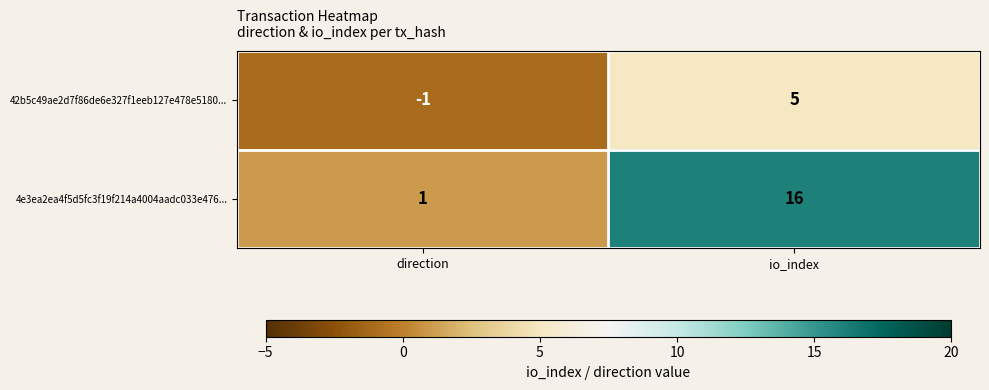

What is the difference between the maximum and minimum values in the 4e3ea2ea4f5d5fc3f19f214a4004aadc033e476... series?

15